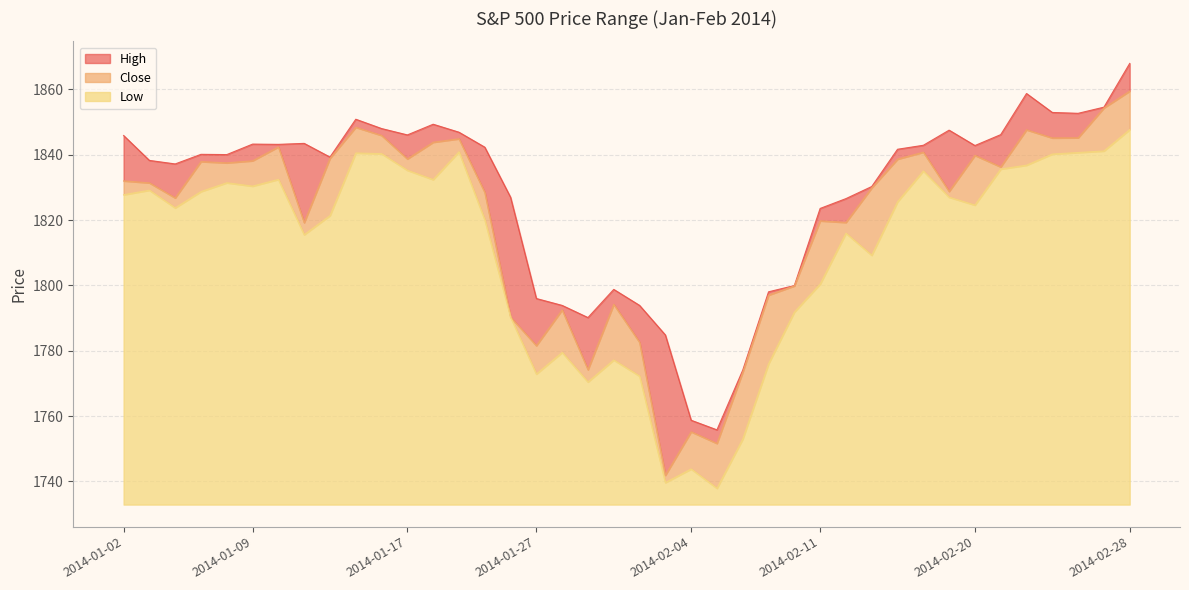

The value of Close at 2014-01-15 is 433.9. True or false?

False